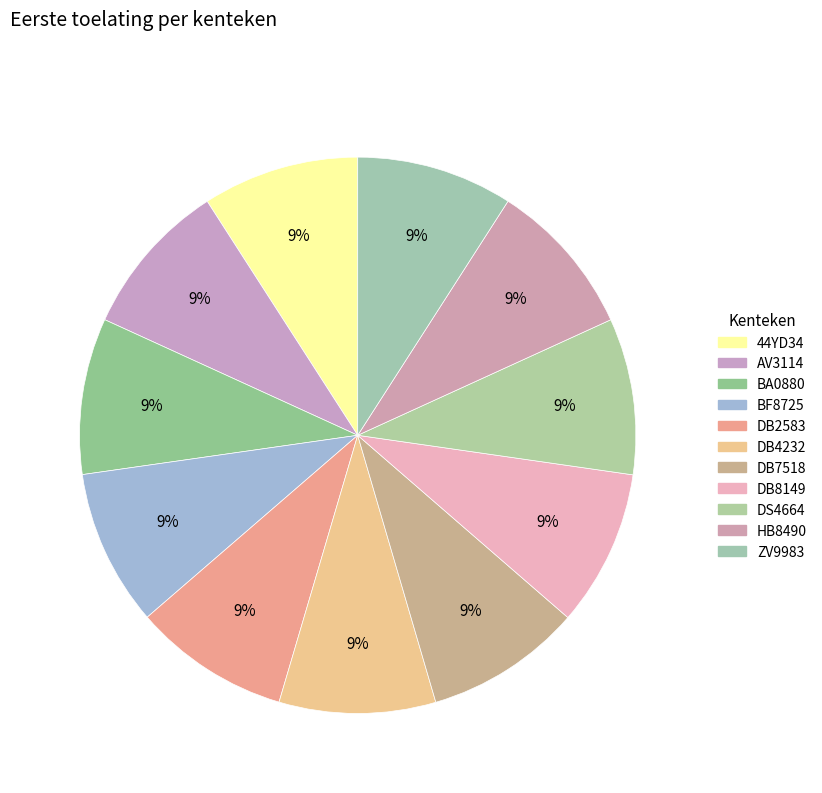

Which slice is the smallest?

AV3114